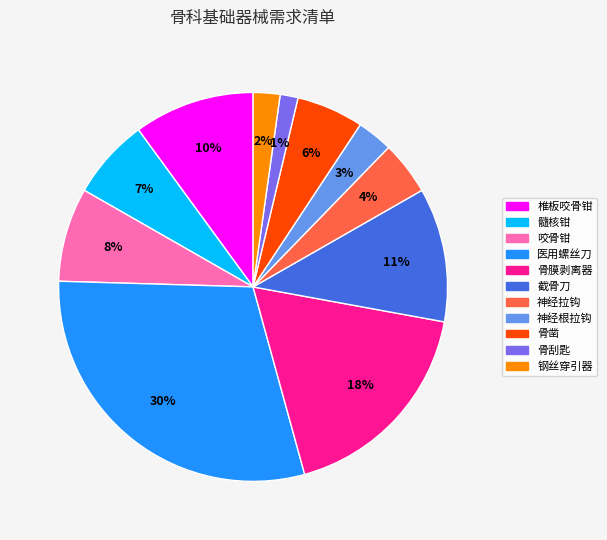

Which slice is the largest?

医用螺丝刀